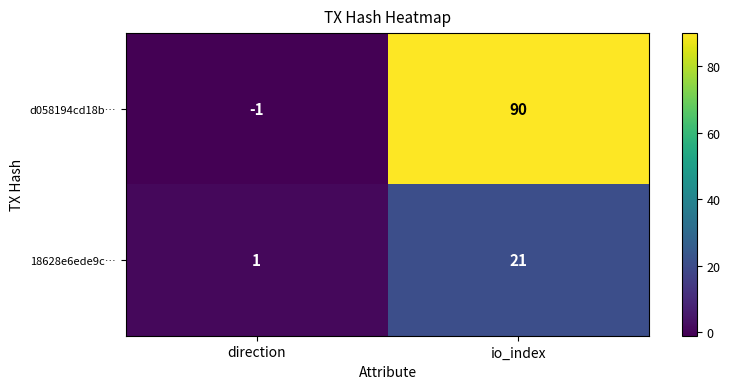

What is the smallest value displayed?

-1